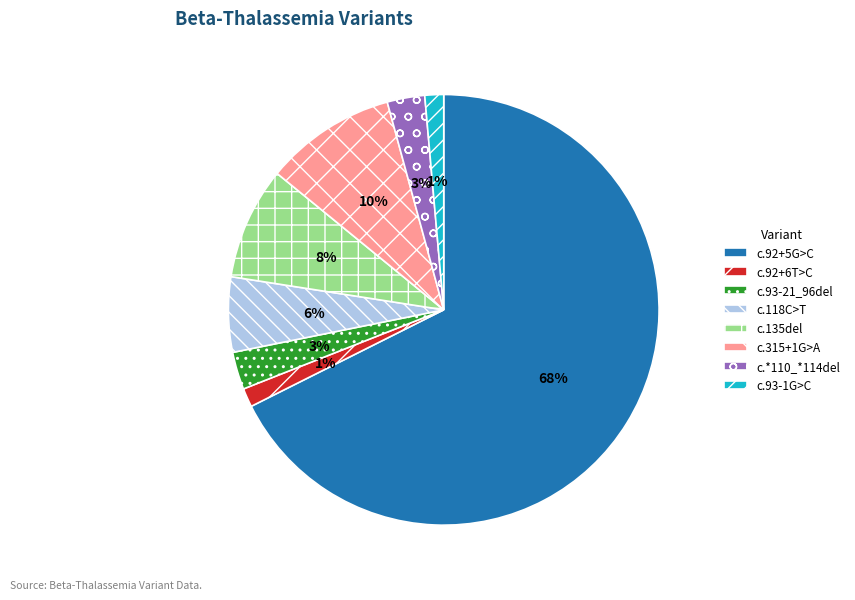

Is the sum of c.315+1G>A and c.93-21_96del greater than half?

No